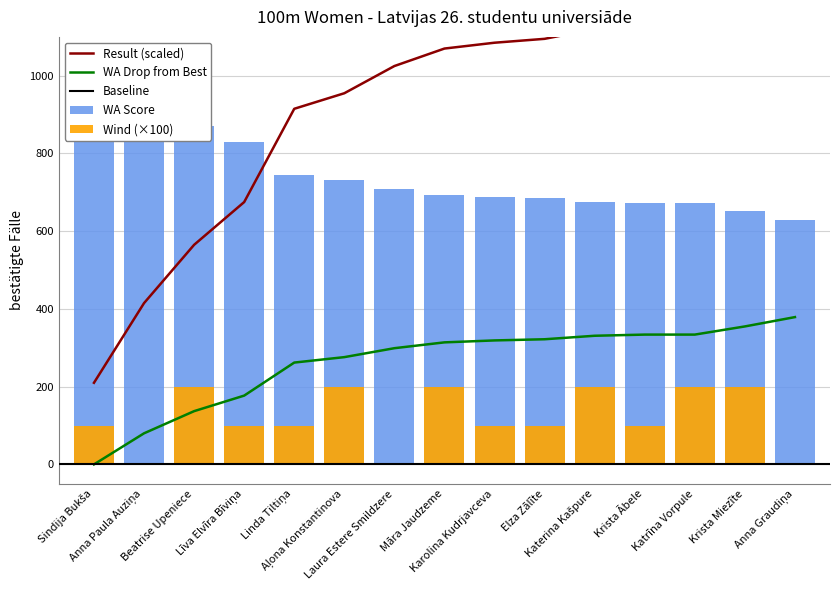

Where is Wind nearest to the value 100?

Sindija Bukša